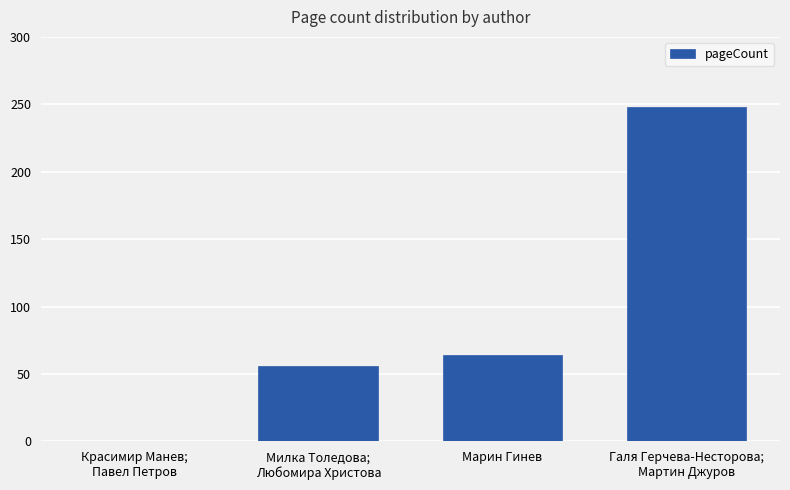

What is the difference between the values at Марин Гинев and Красимир Манев;
Павел Петров?

64